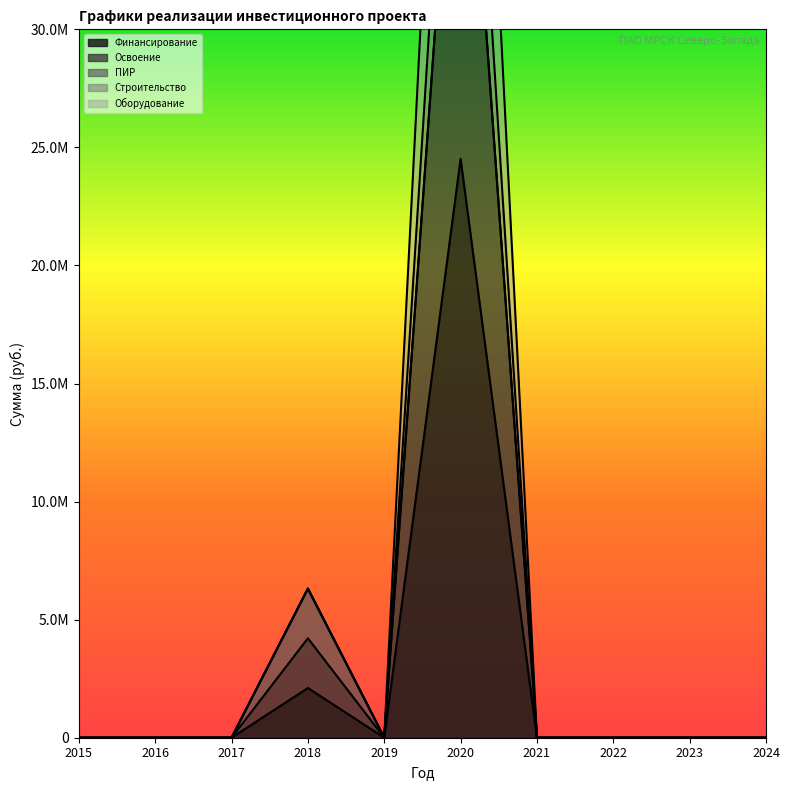

Where is the first local minimum for Освоение?

2019